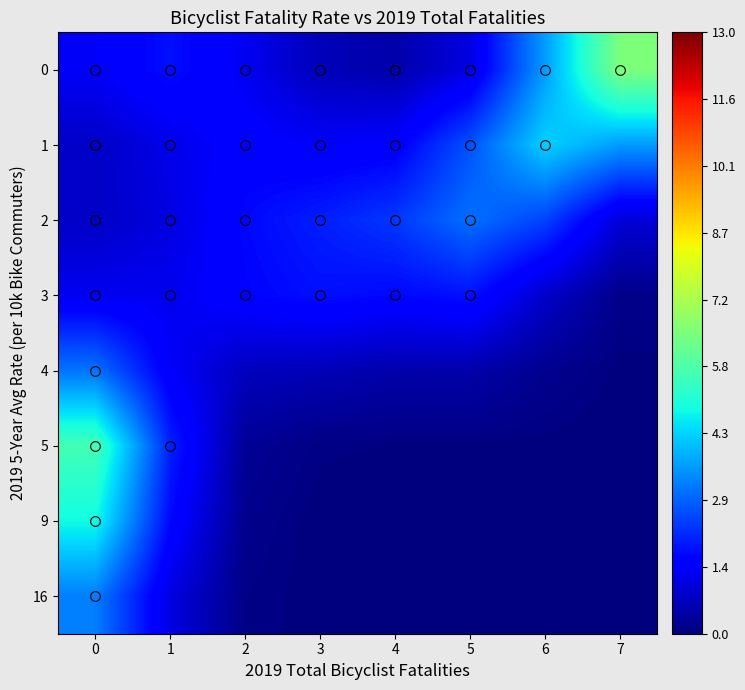

Which series has the largest range (max minus min)?

row_0